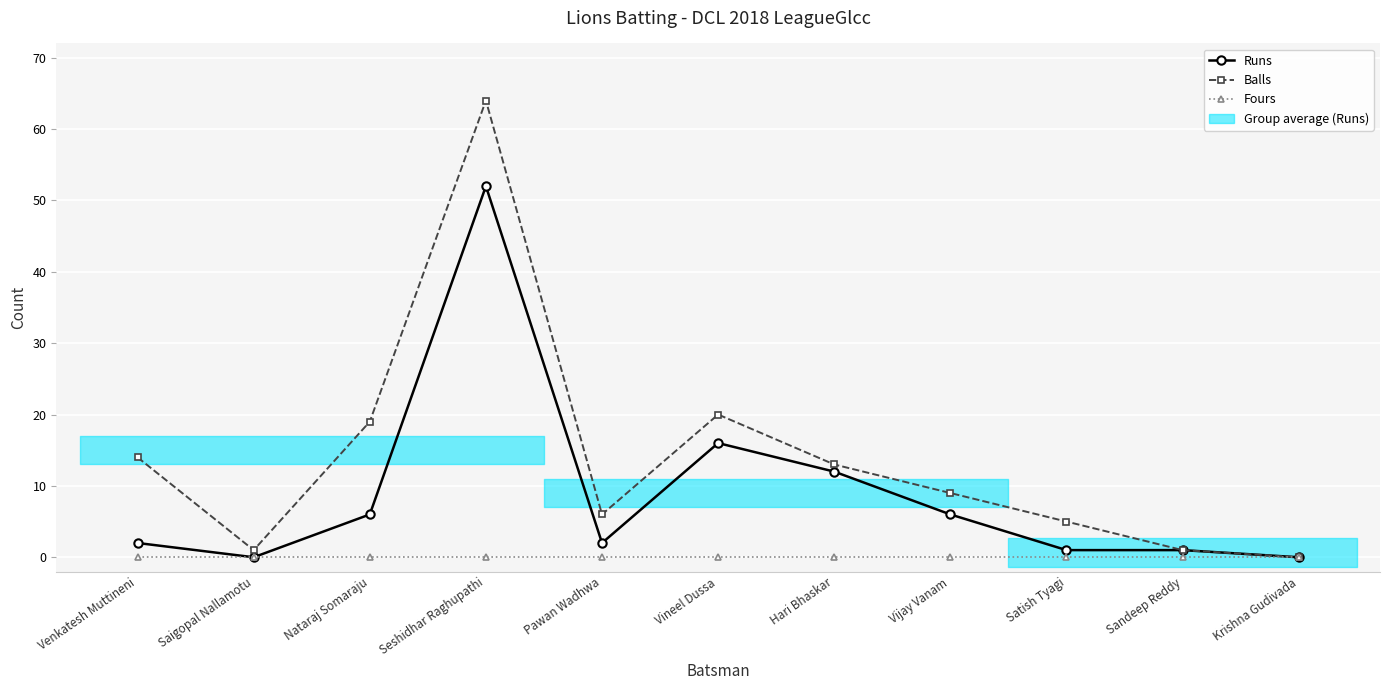

What is the label of the 9th point from the right?

Nataraj Somaraju